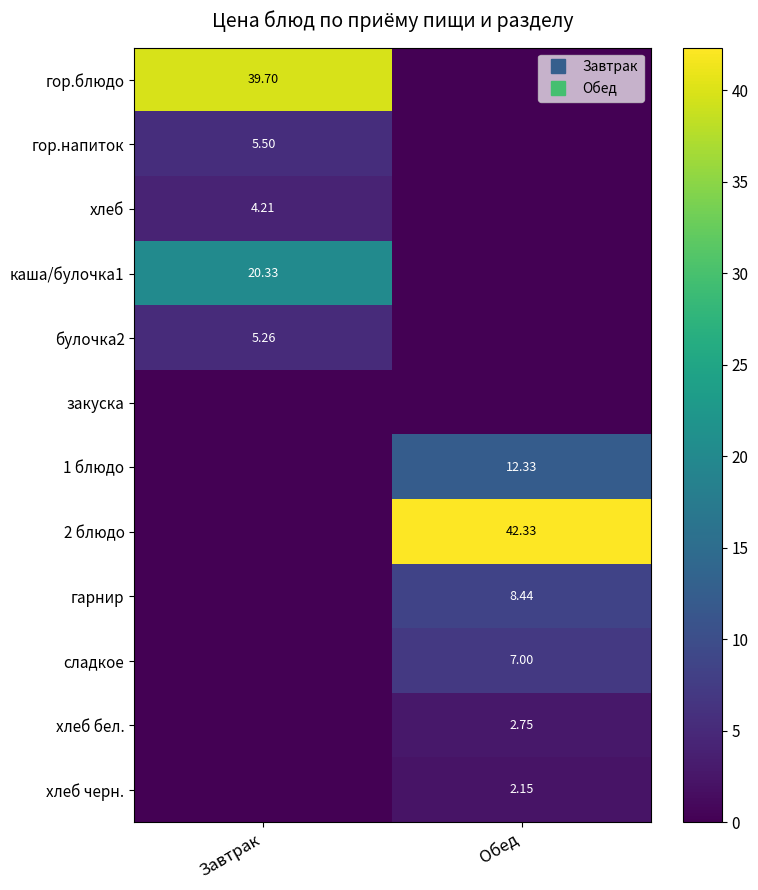

Which category has the lowest value in the хлеб series?

Обед